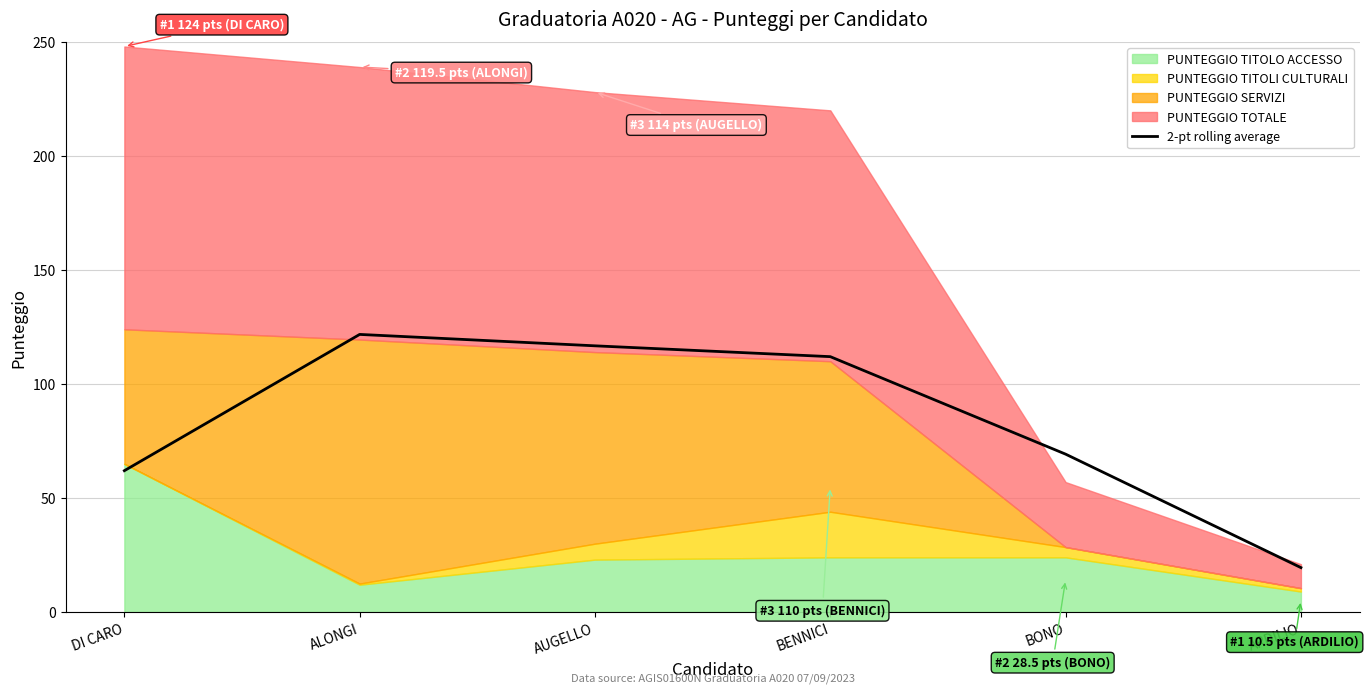

What is the label of the 4th point from the right?

AUGELLO